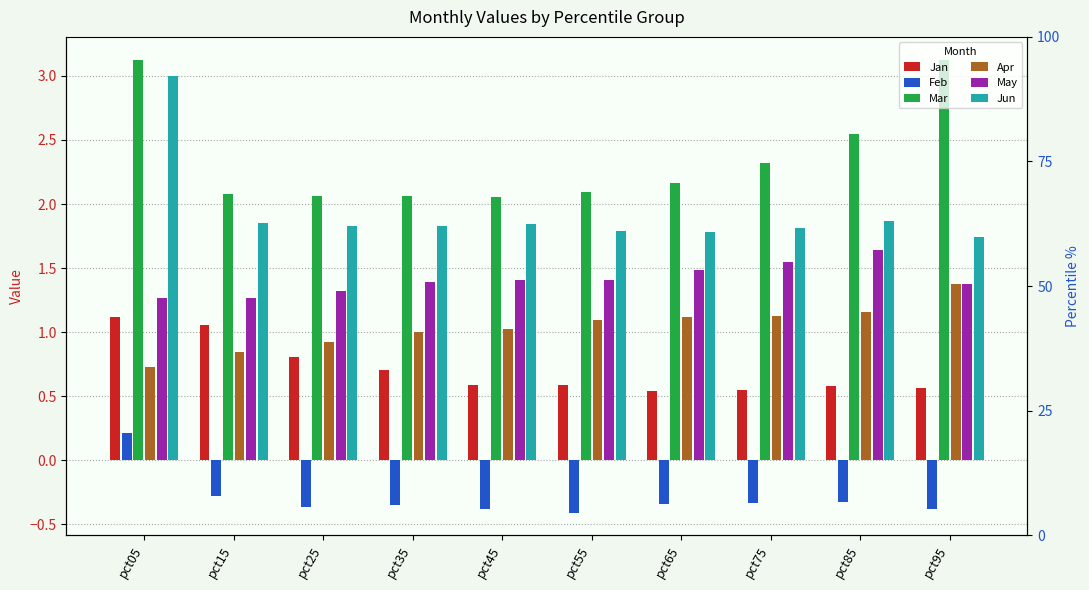

Which series has the largest total across all categories?

Mar